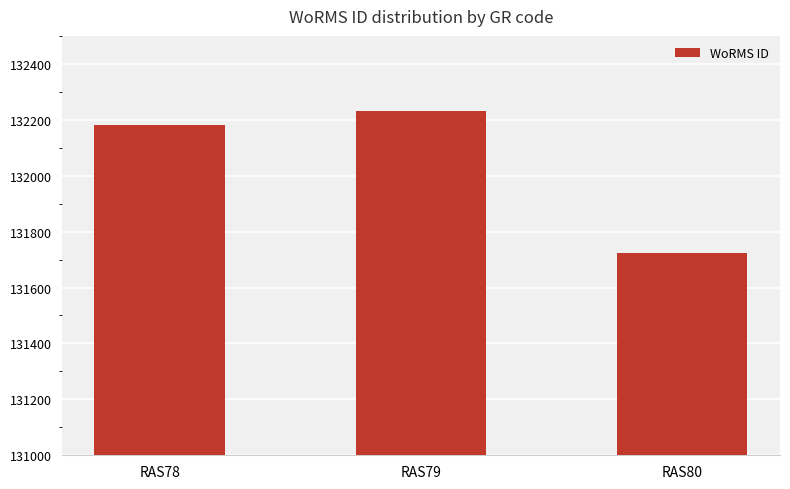

Count the number of categories in the chart.

3